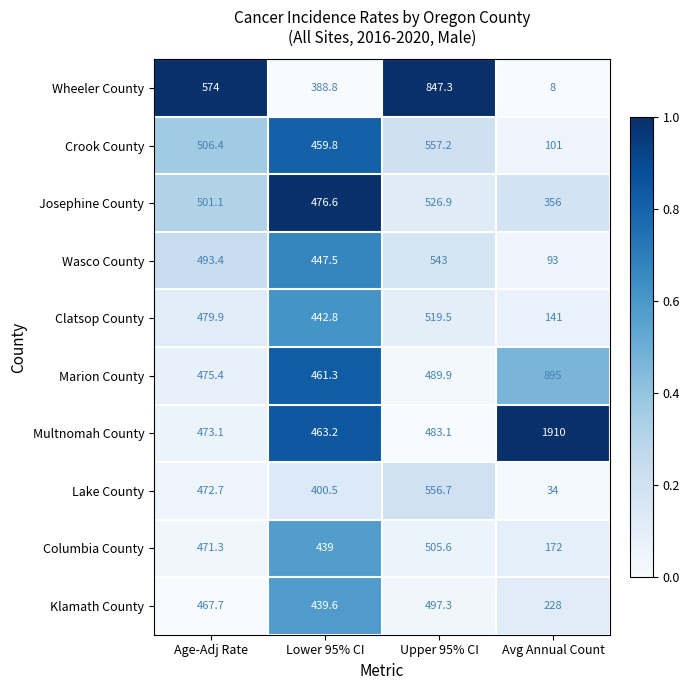

What is the difference between the maximum and minimum values in the Wheeler County series?

839.3